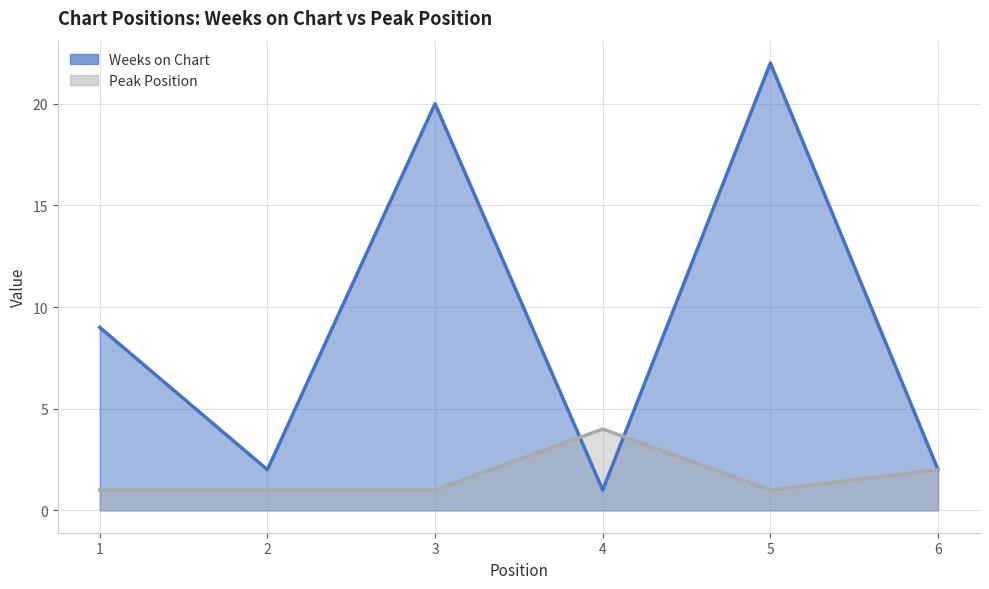

Is the value of Peak Position at 5 greater than the value of Weeks on Chart at 1?

No